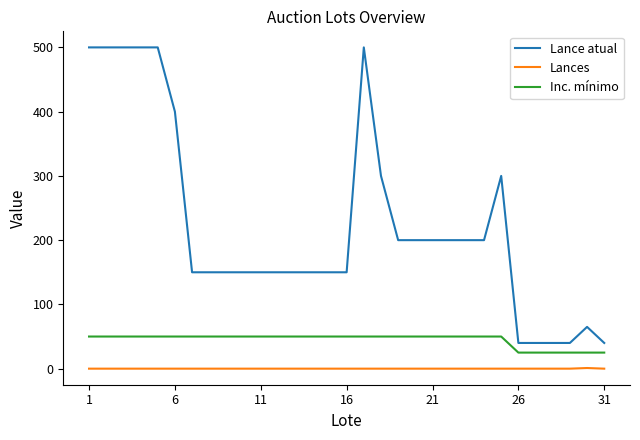

Rank the series by their average value, from lowest to highest.

Lances, Inc. mínimo, Lance atual